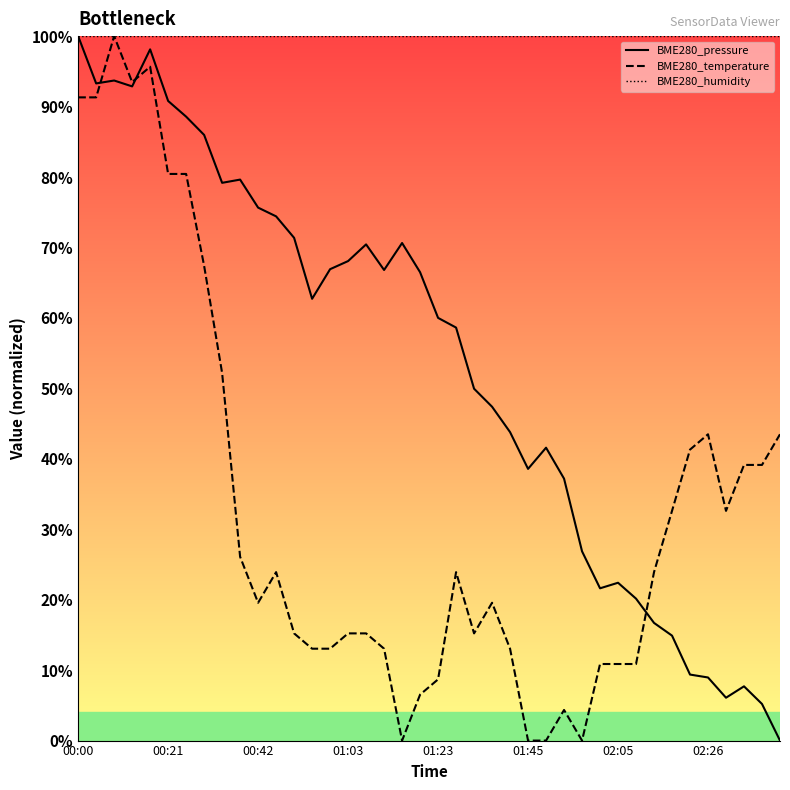

Where does the BME280_pressure series first go above 62?

00:00